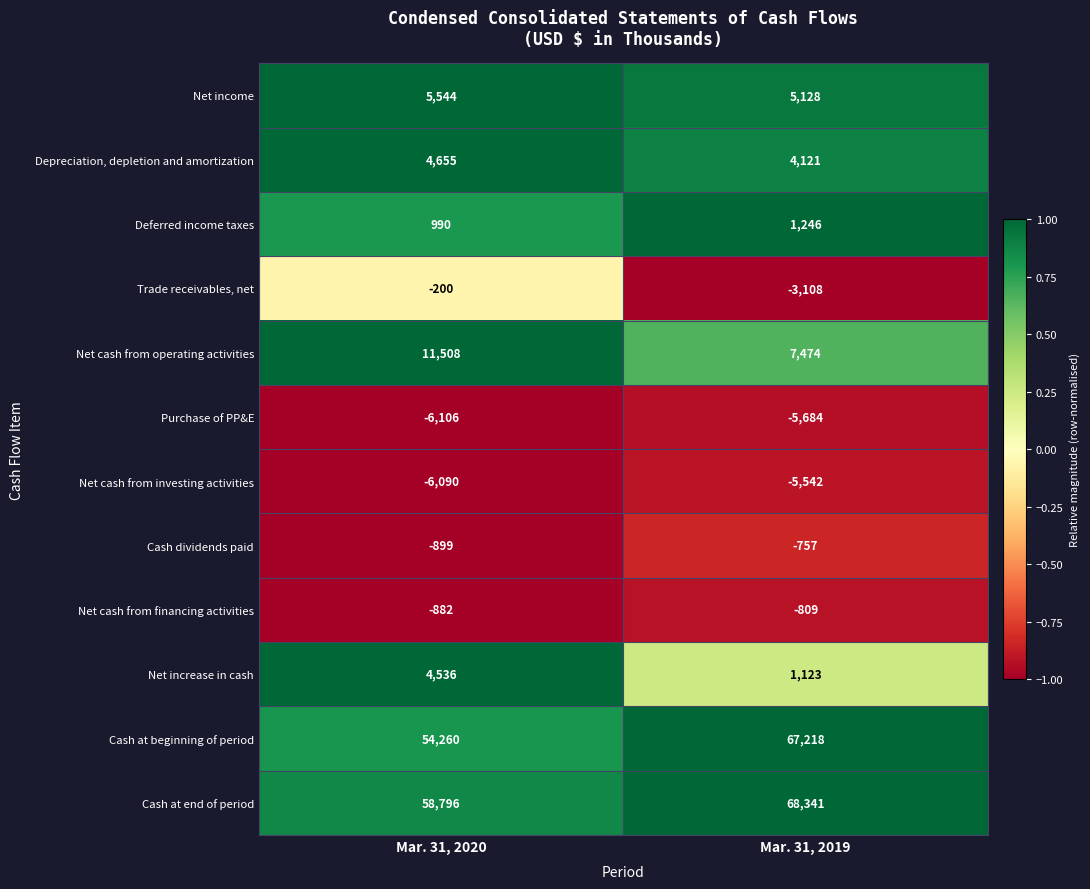

The value of Trade receivables, net at Mar. 31, 2020 is -200. True or false?

True